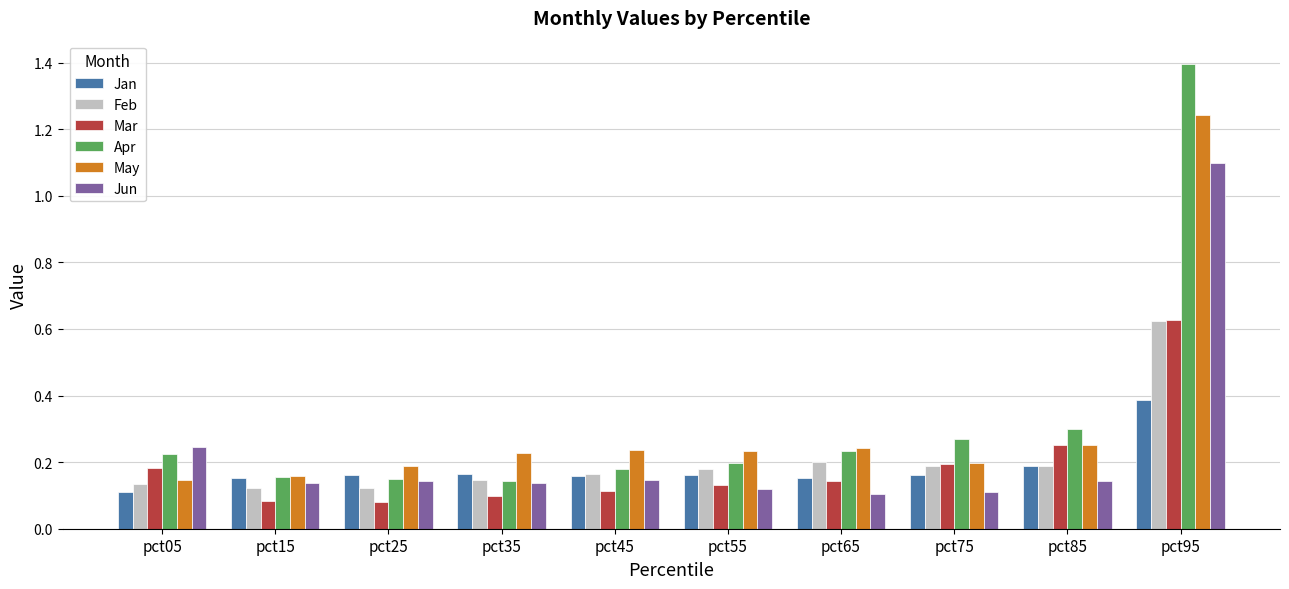

At which category is the sum across all series the highest?

pct95